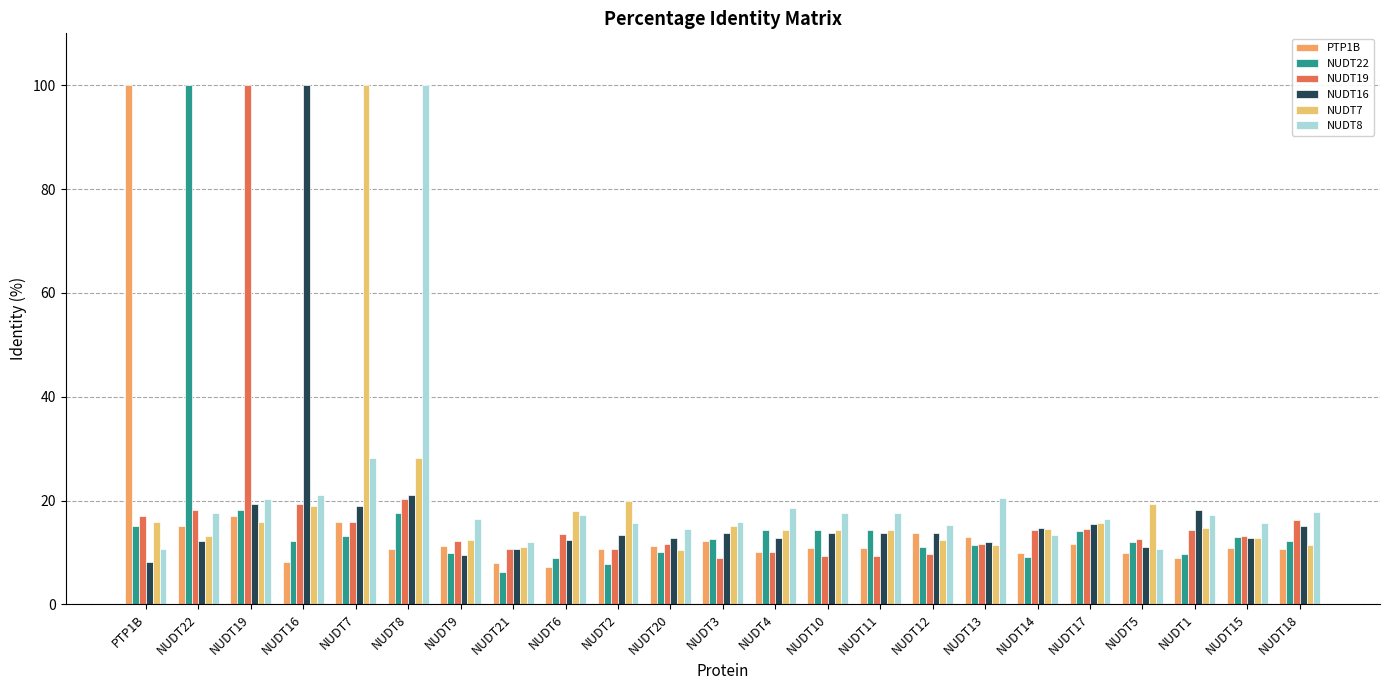

The NUDT22 series shows 12.6 at NUDT3. True or false?

True